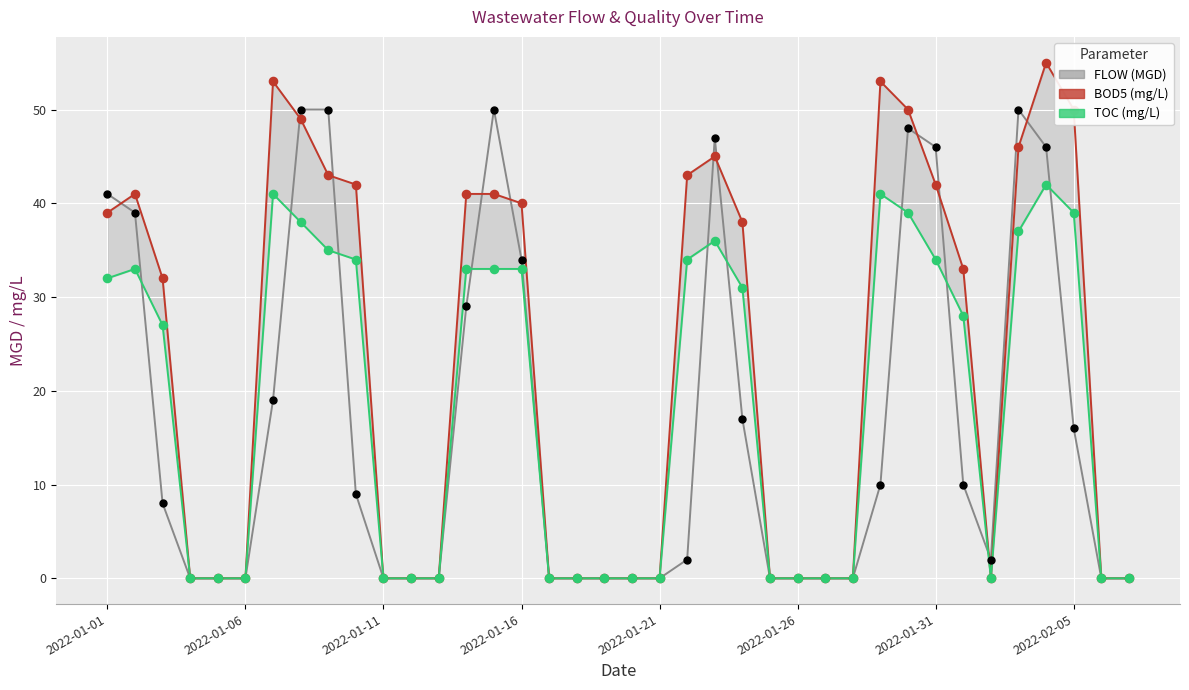

Which series contains the lowest Y value?

FLOW (MGD)